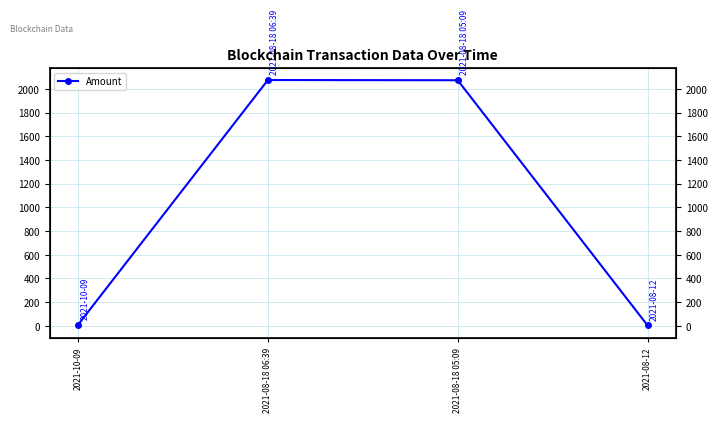

Reading left to right, extract all data points from this chart.

7.9	2074.6	2072.7	3.0